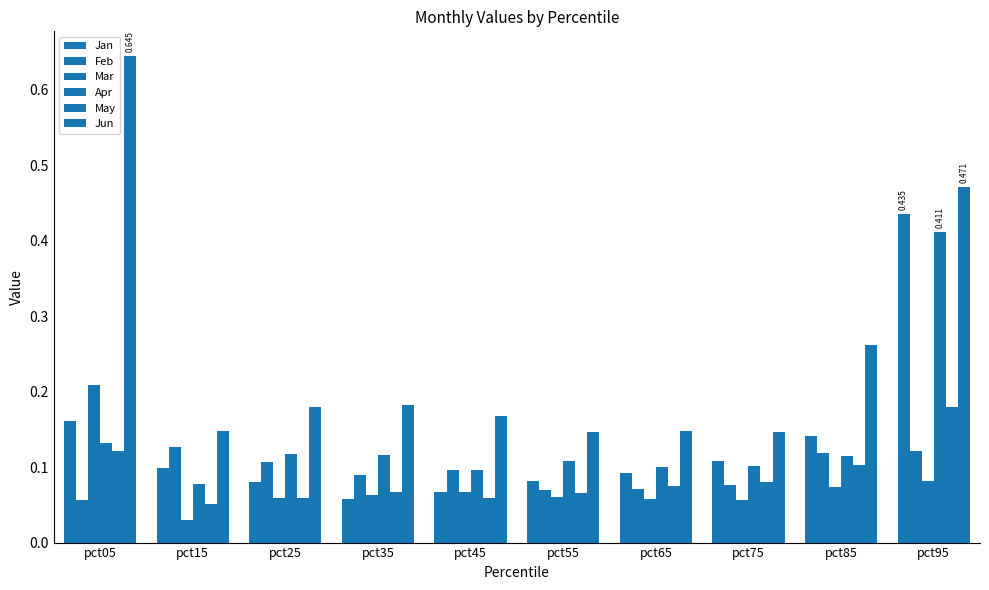

How many Jan values are between 0 and 1?

10